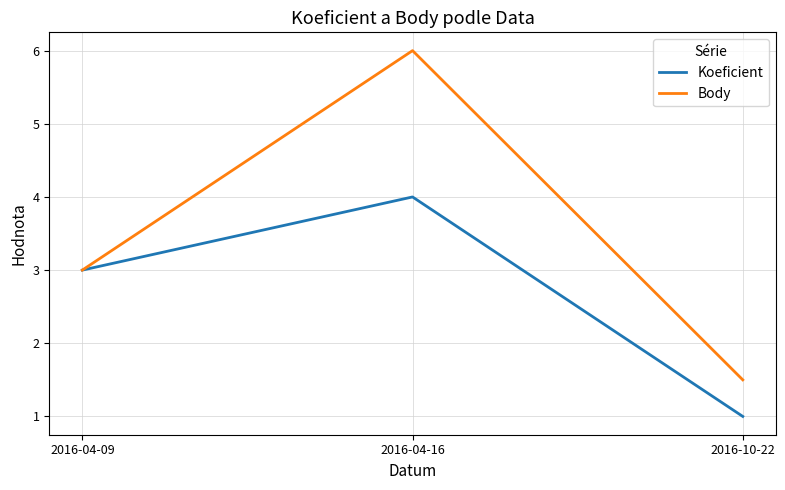

List the series in order of their peak value, lowest first.

Koeficient, Body